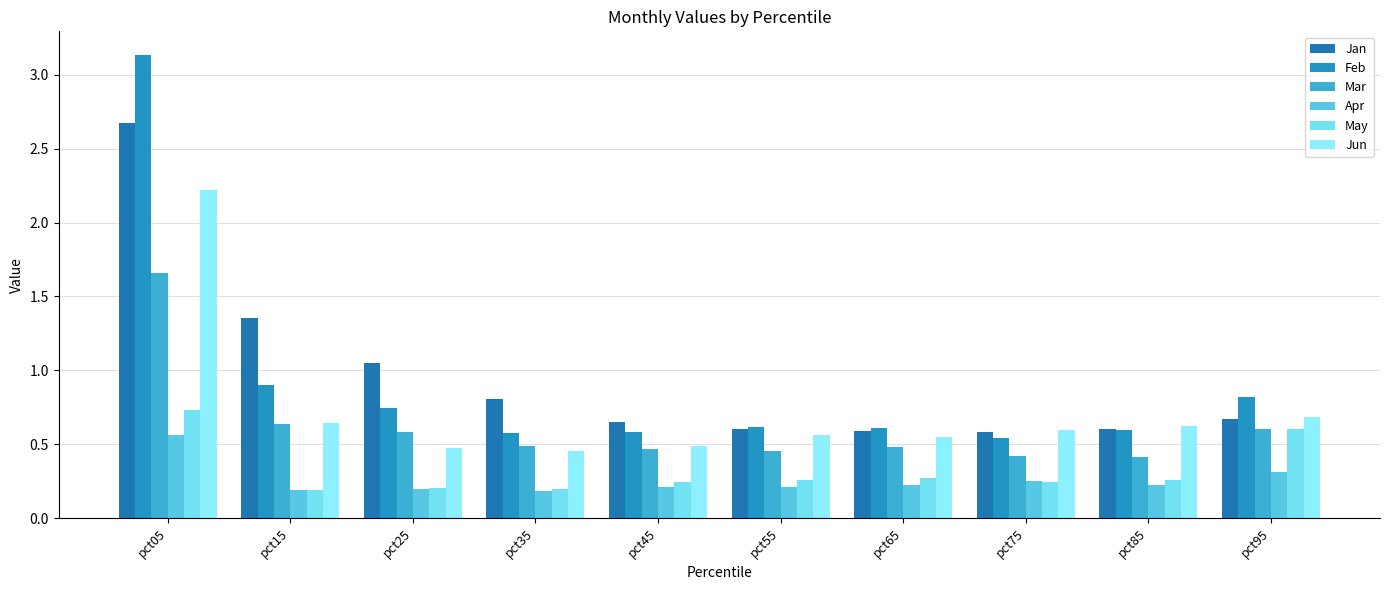

List the labels in order of Jun value, largest first.

pct05, pct95, pct15, pct85, pct75, pct55, pct65, pct45, pct25, pct35